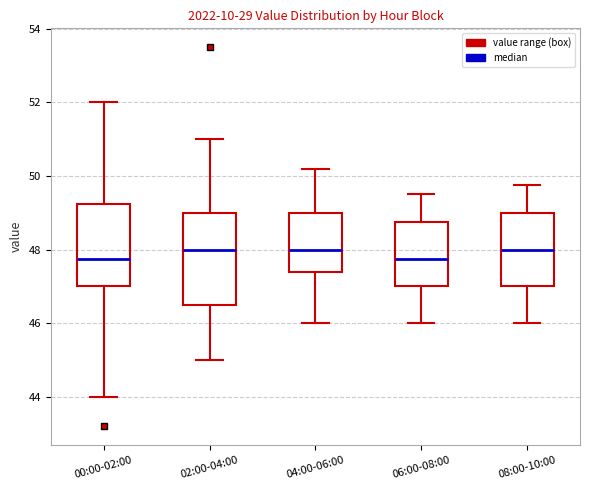

Where does the upper whisker of the box for 08:00-10:00 end on the y-axis? The values are not printed on the chart, so give them approximately, as read against the axis.

49.8